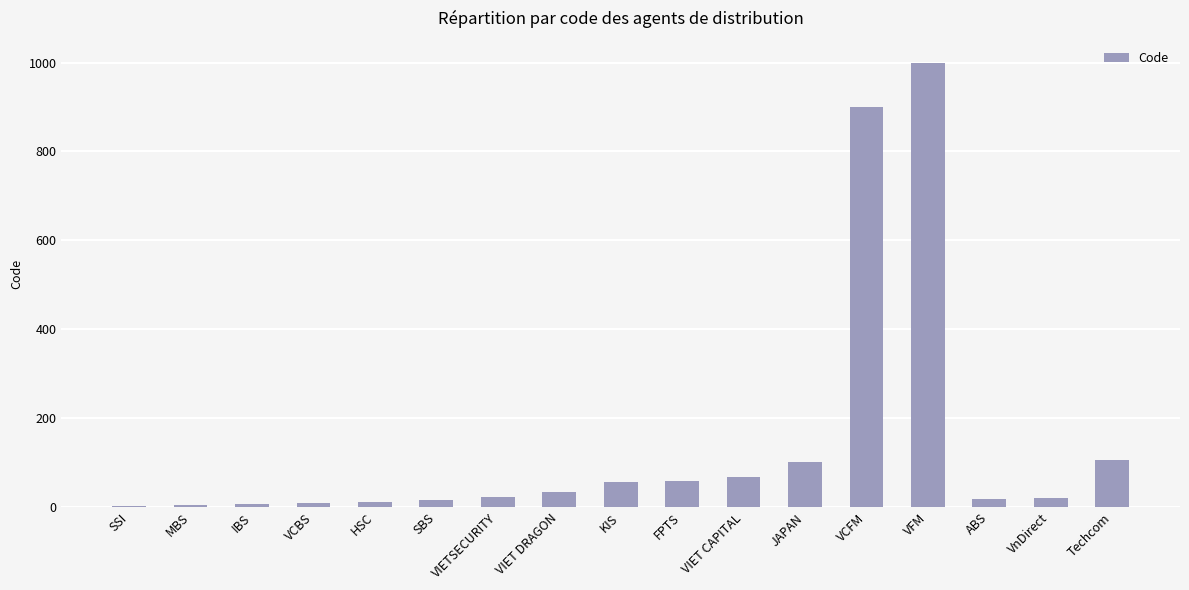

Between VCFM and MBS, which is larger?

VCFM